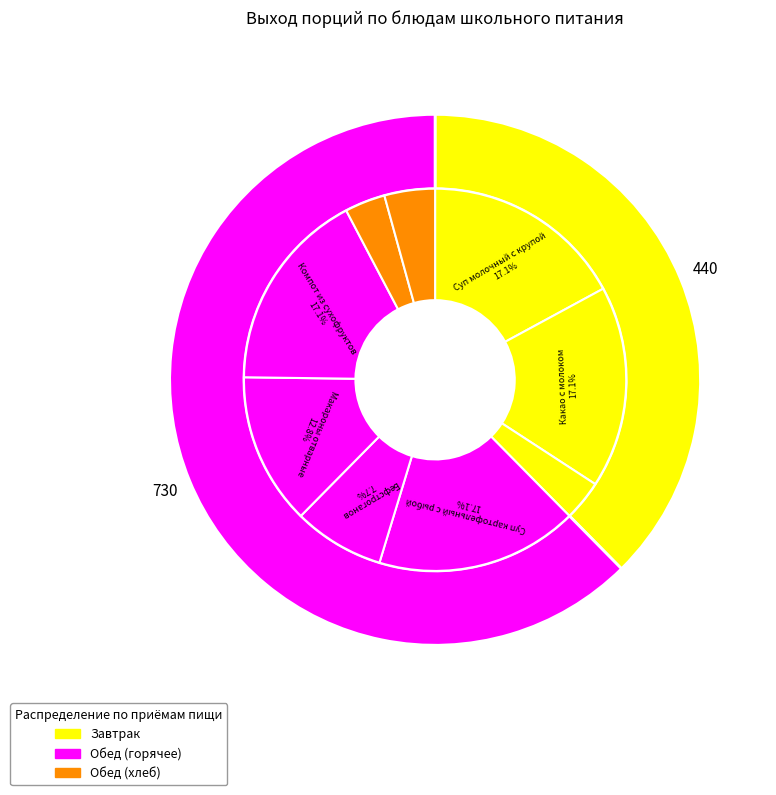

Does Компот из сухофруктов represent more than half of the total?

No